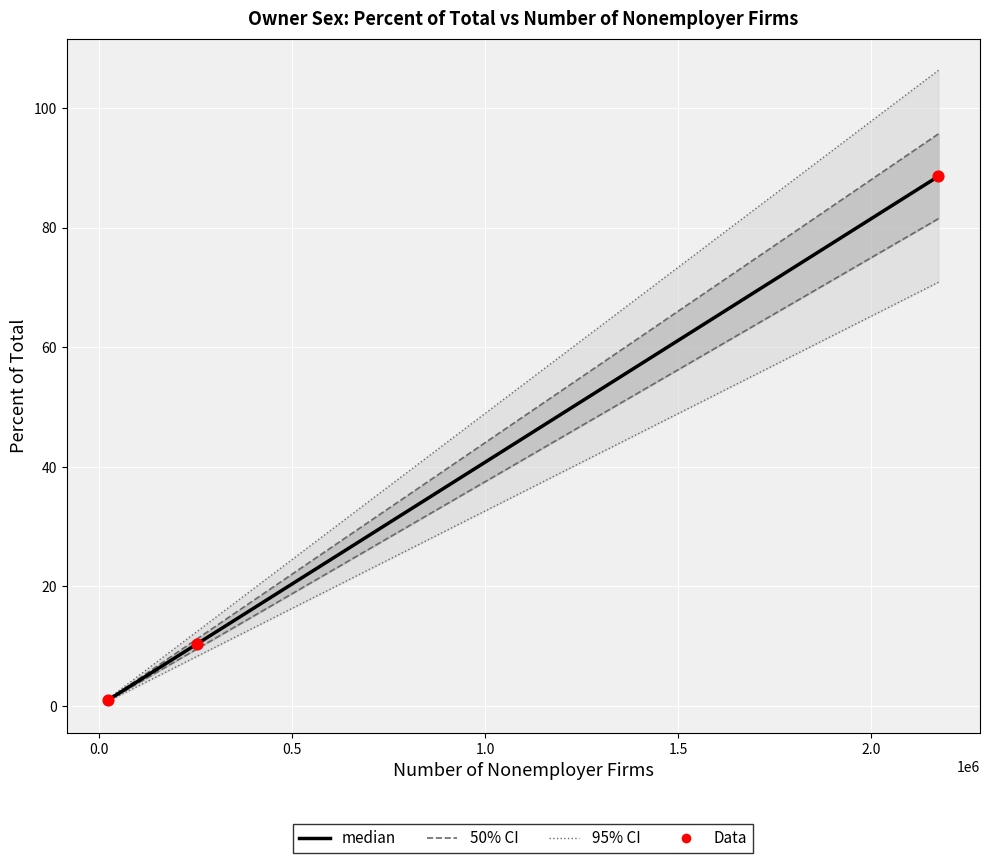

Which series has the largest total across all categories?

median